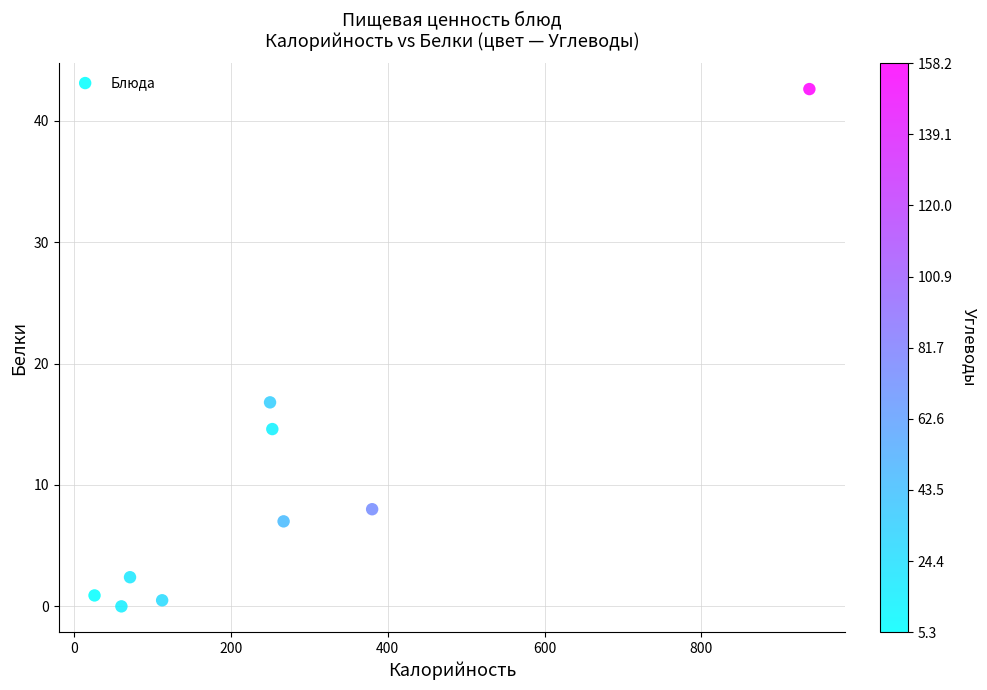

What is the range of Y values (max minus min)?

42.6